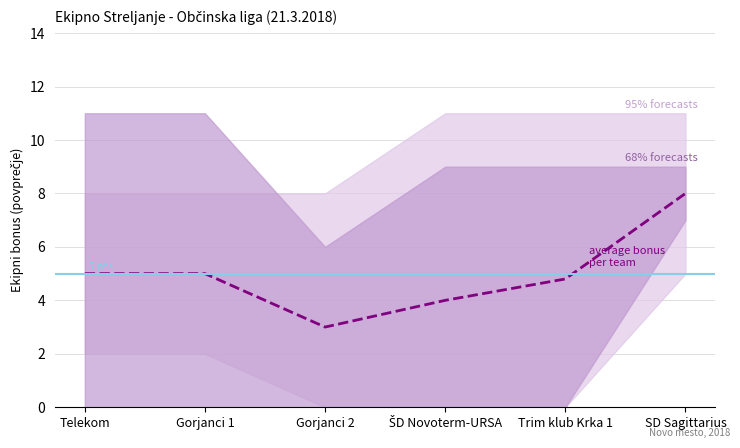

How many values in the upper_68 series are below 8?

1